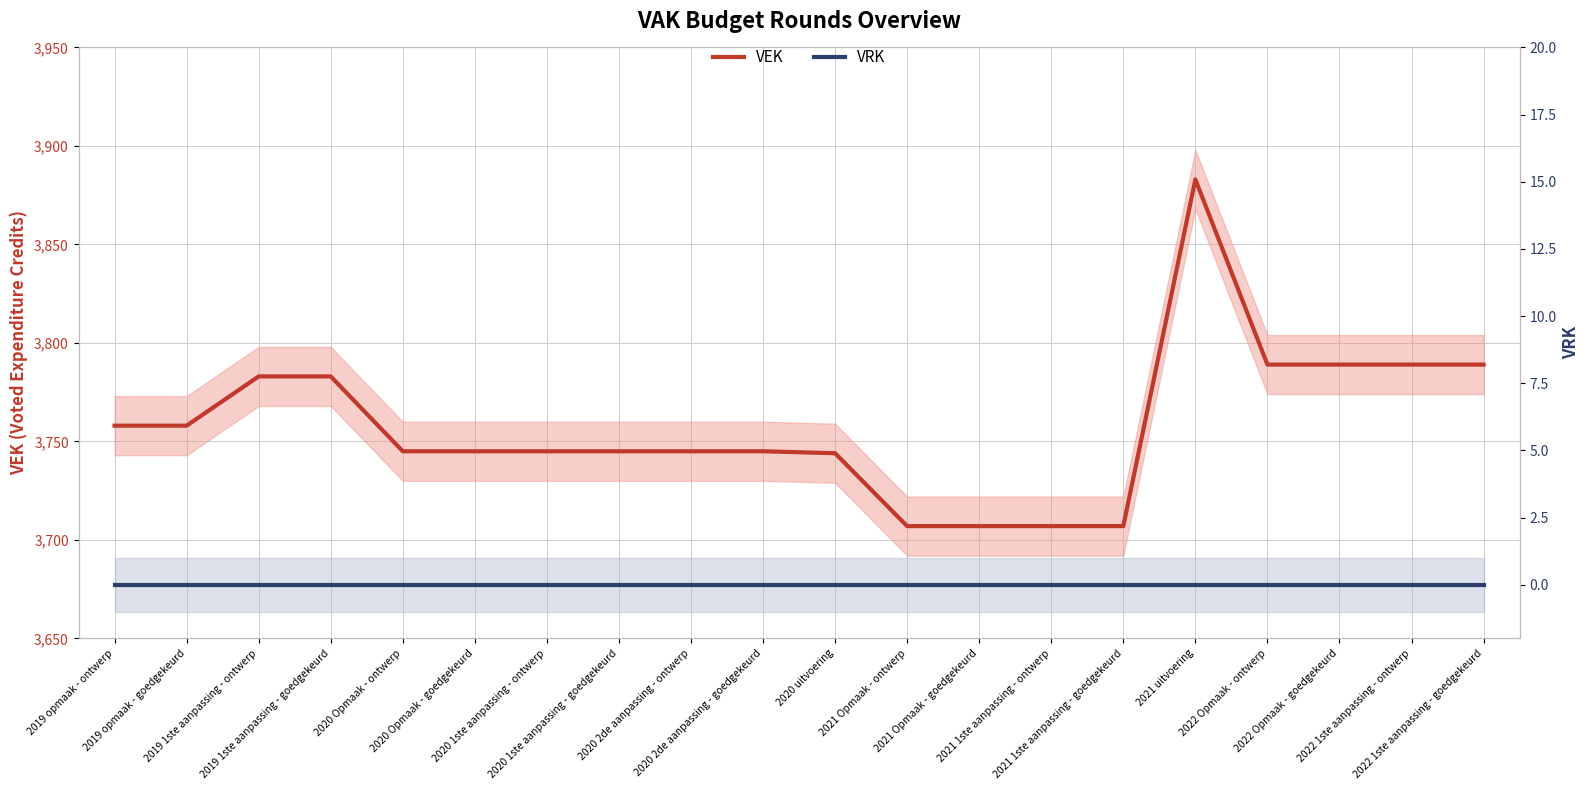

Reading left to right, what are all the values shown in this chart?

VEK: 3758	3758	3783	3783	3745	3745	3745	3745	3745	3745	3744	3707	3707	3707	3707	3883	3789	3789	3789	3789
VRK: 0	0	0	0	0	0	0	0	0	0	0	0	0	0	0	0	0	0	0	0